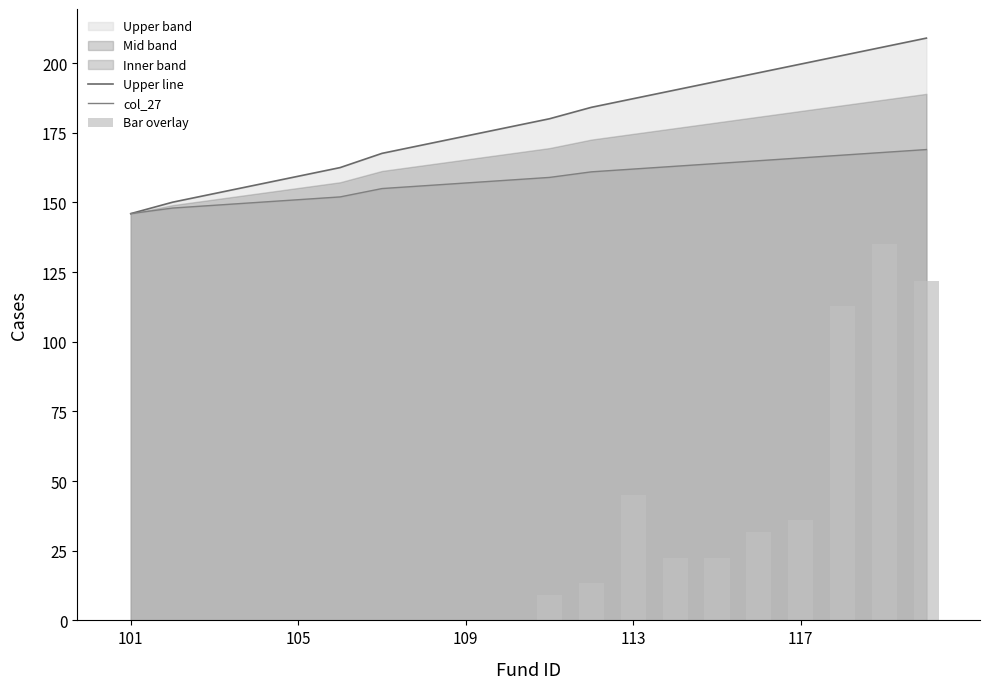

How many data points in Upper line are less than 180?

10